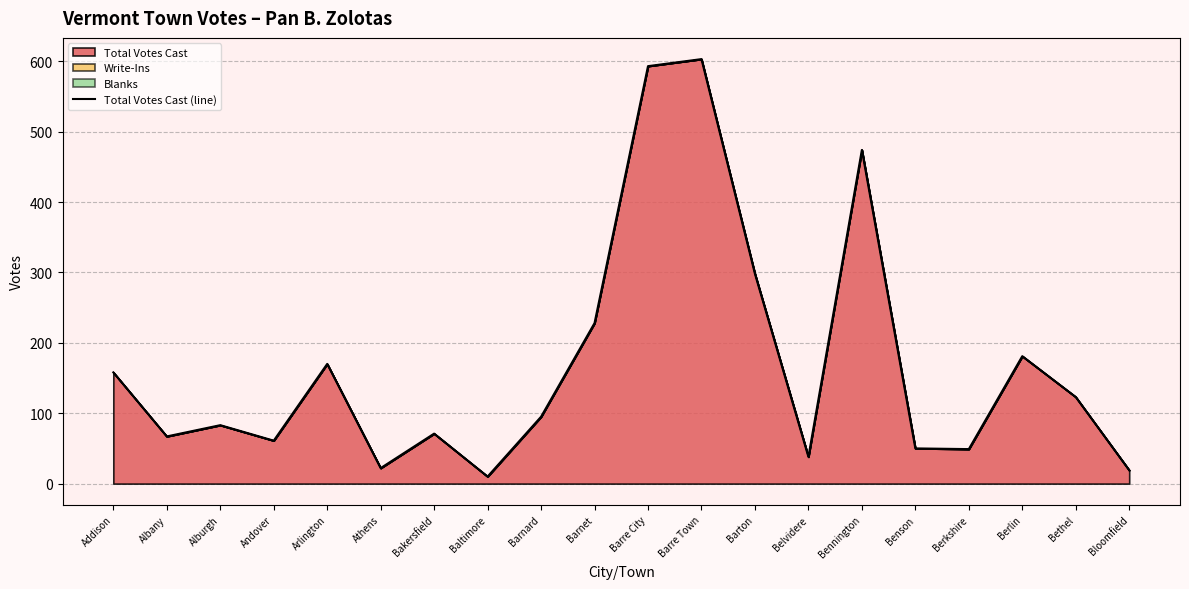

What is the maximum value shown in the chart?

603